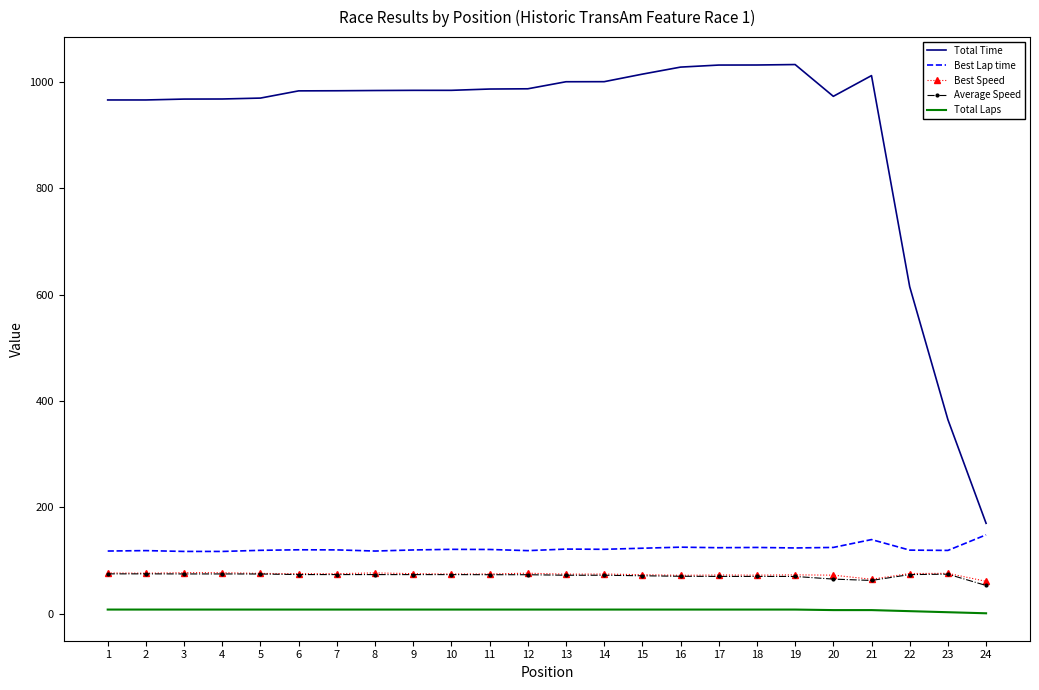

What is the difference between the second highest and minimum values in the Average Speed series?

21.8